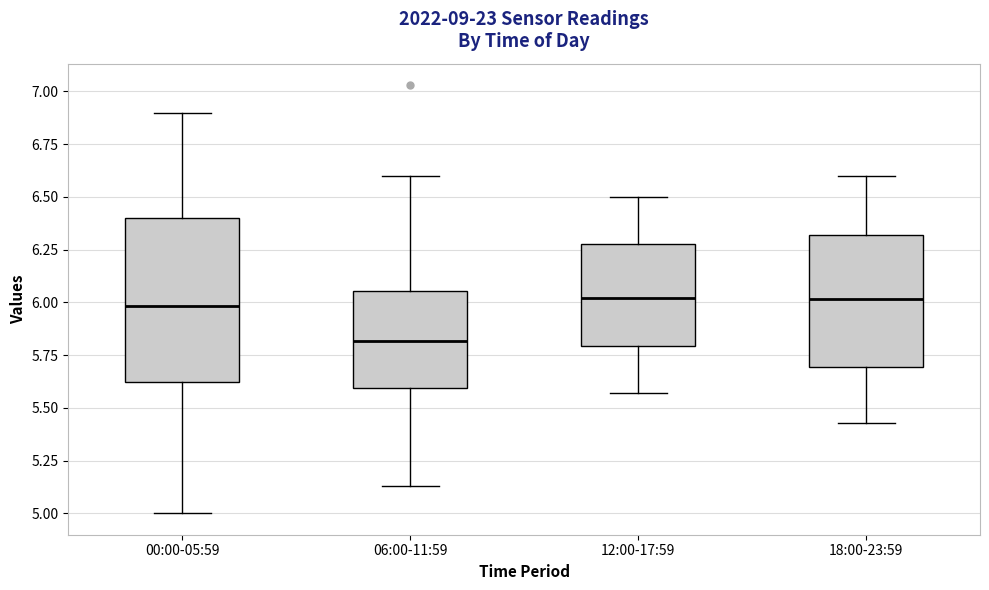

Reading left to right, read every box against the y-axis: the position of its median line, the range the box covers, and the ends of its whiskers. The values are not printed on the chart, so give them approximately, as read against the axis.

00:00-05:59: median 6.00, box 5.60 to 6.40, whiskers 5.00 to 6.90
06:00-11:59: median 5.80, box 5.60 to 6.05, whiskers 5.15 to 6.60
12:00-17:59: median 6.00, box 5.80 to 6.30, whiskers 5.55 to 6.50
18:00-23:59: median 6.00, box 5.70 to 6.30, whiskers 5.45 to 6.60